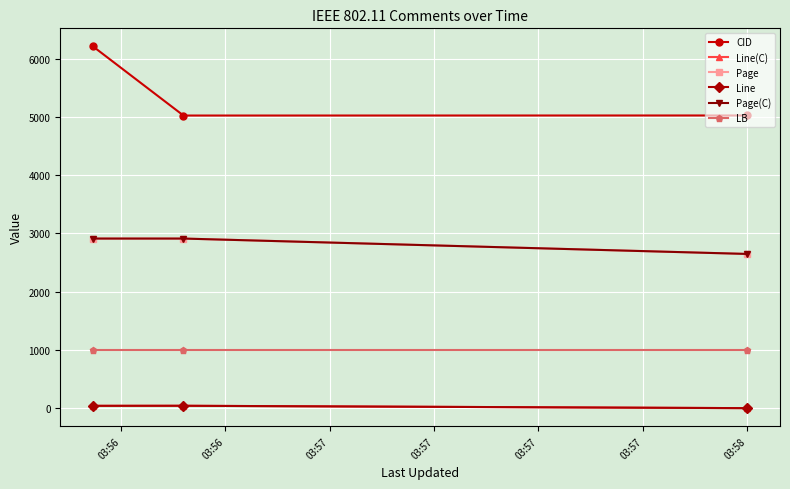

Does the chart have visible grid lines?

Yes